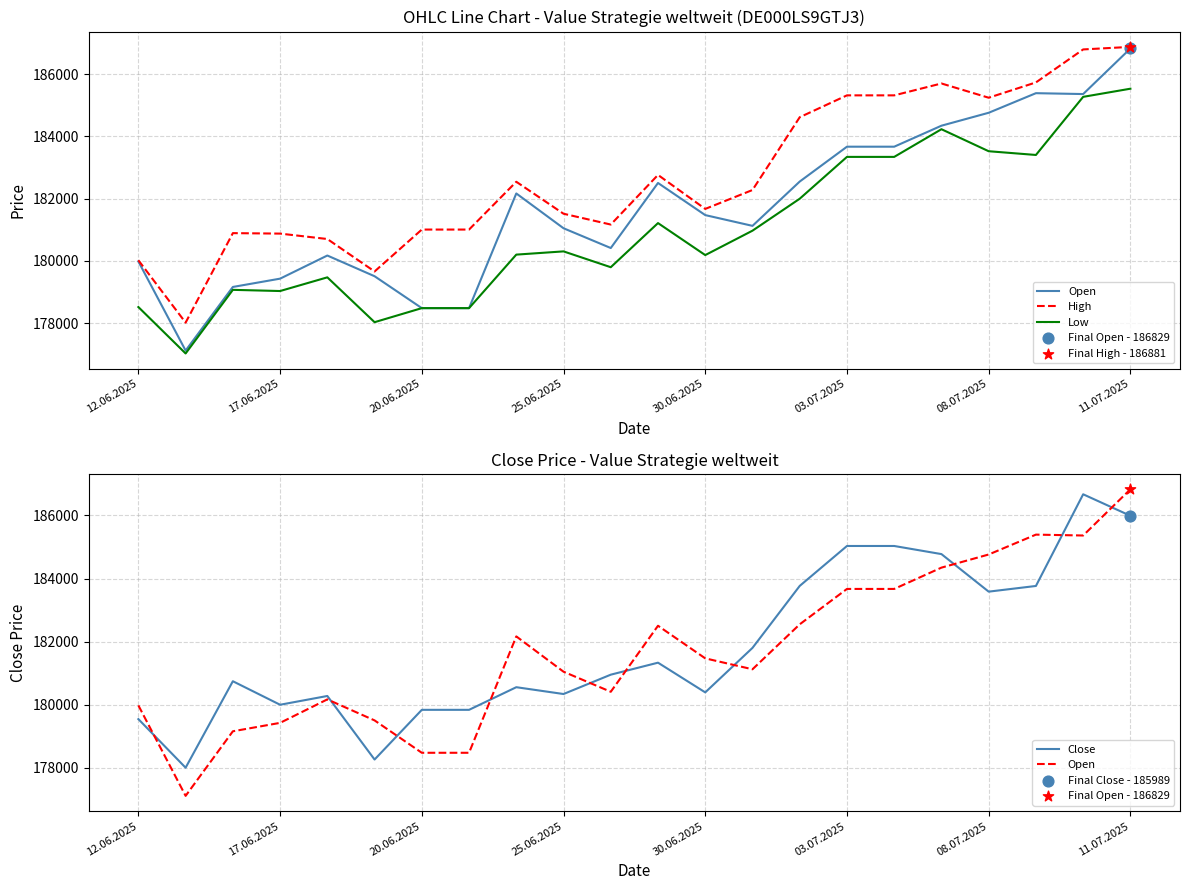

Which series reaches the maximum Y coordinate?

High